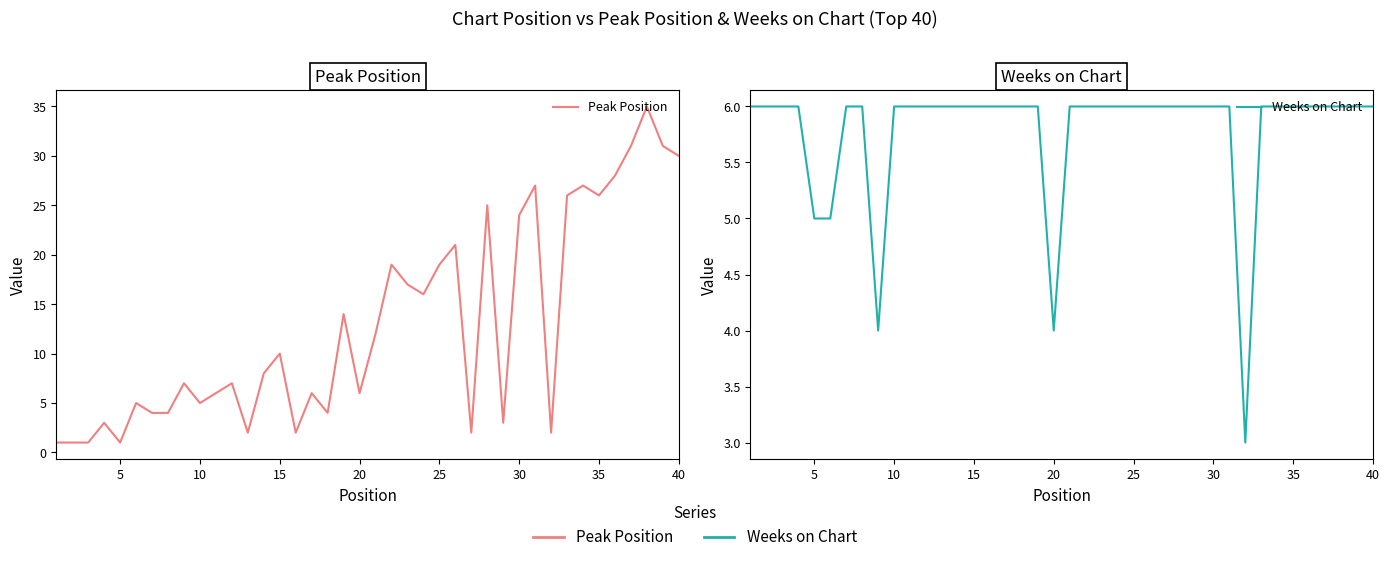

Is the value of Peak Position at 40 greater than the value of Weeks on Chart at 31?

Yes